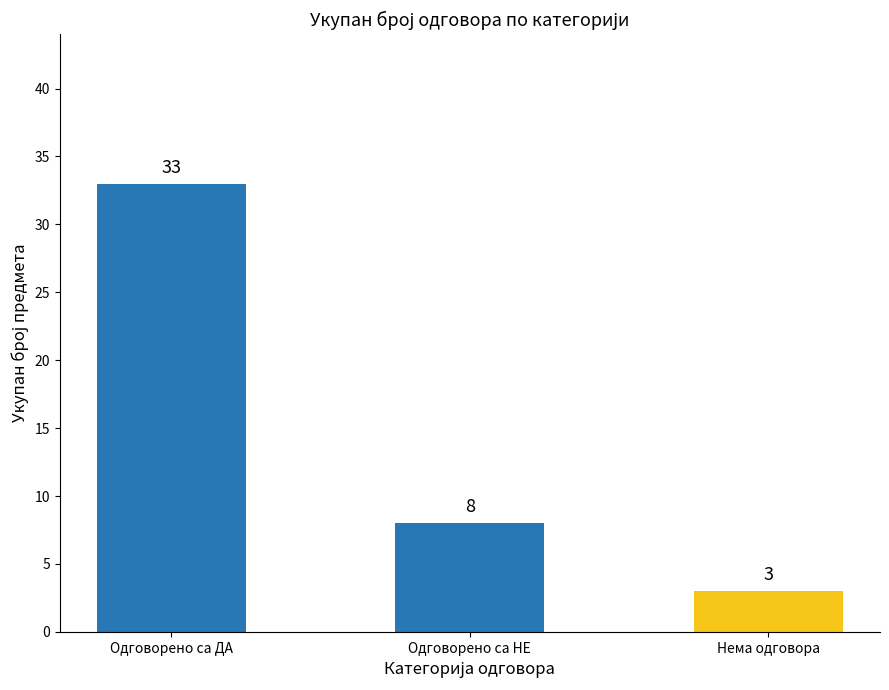

Is it true that the value at Одговорено са НЕ is 2?

False